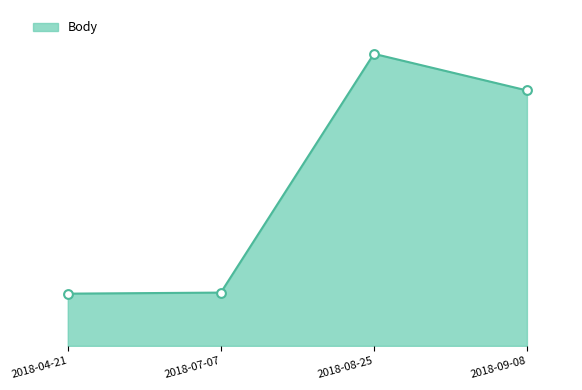

What is the change in value from 2018-07-07 to 2018-08-25?

+906